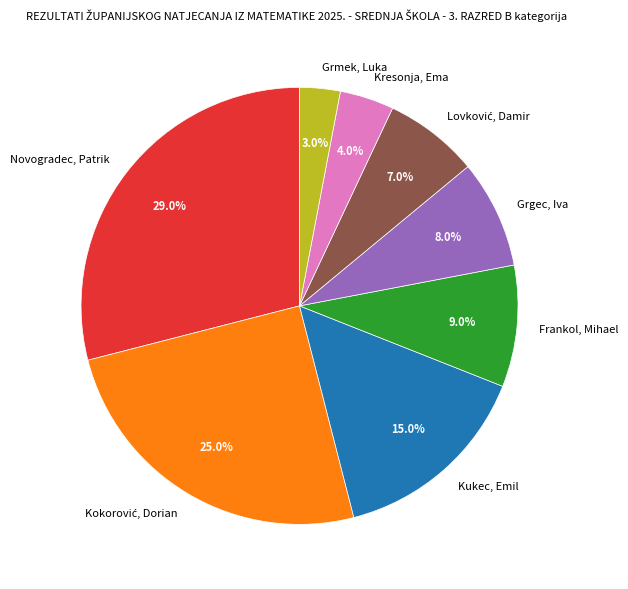

Does Grmek, Luka account for over 50% of the chart?

No